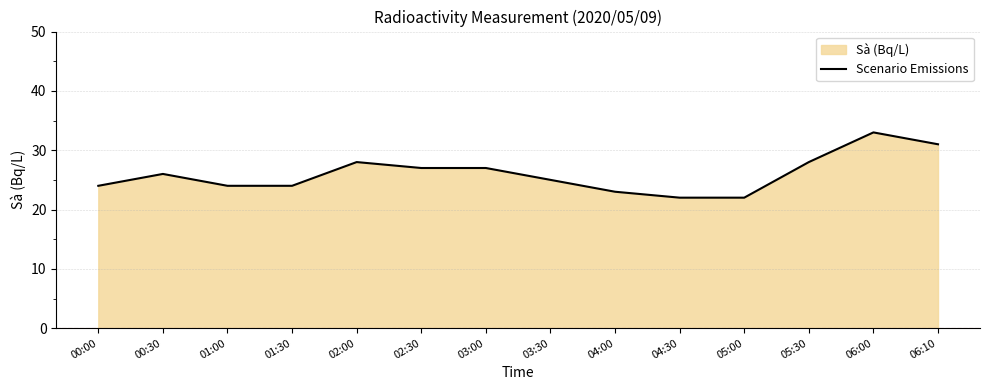

Rank the categories by value from highest to lowest.

06:00, 06:10, 02:00, 05:30, 02:30, 03:00, 00:30, 03:30, 00:00, 01:00, 01:30, 04:00, 04:30, 05:00